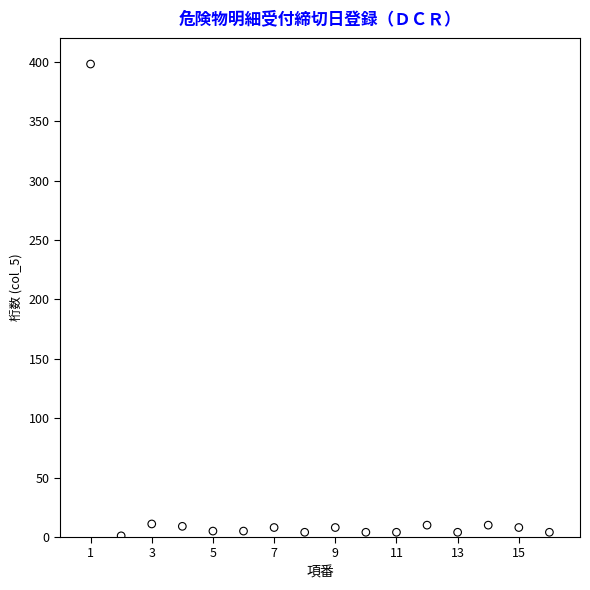

What is the range of X values (max minus min)?

15